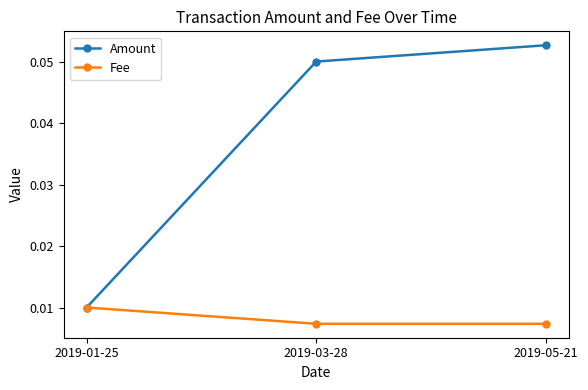

At 2019-03-28, list the series in order from smallest to largest.

Fee, Amount